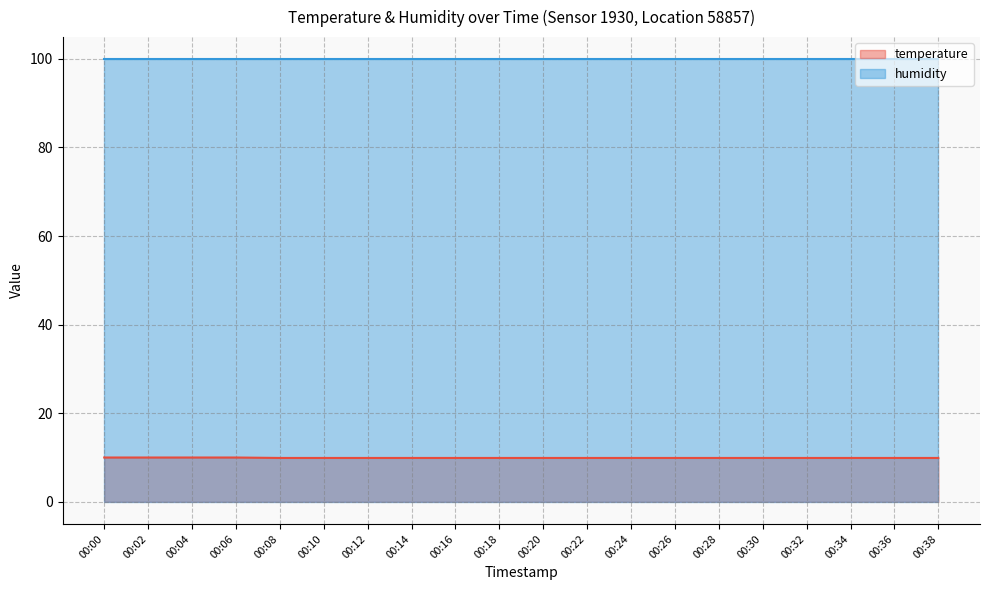

At which label is the value closest to 9?

00:08